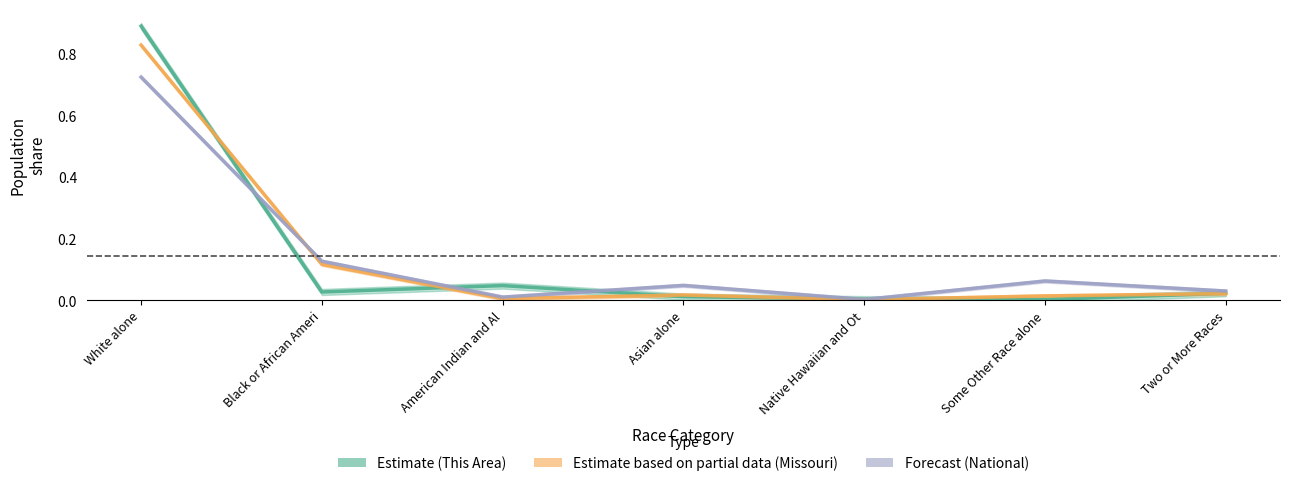

What are all the series names shown in the legend?

This Area, Missouri, National